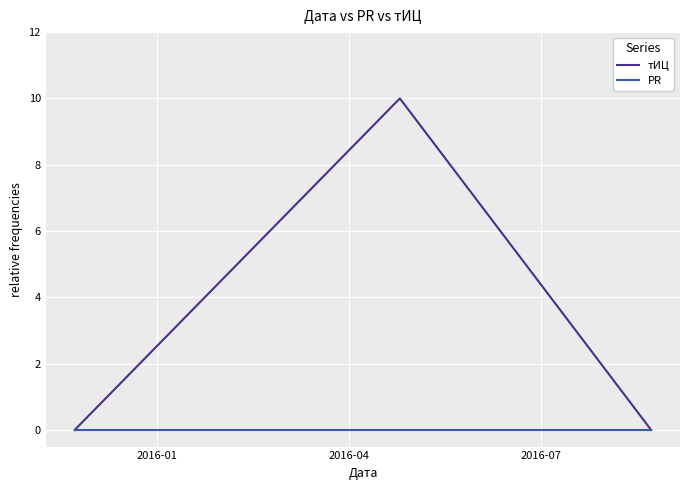

Which series has the largest total across all categories?

тИЦ